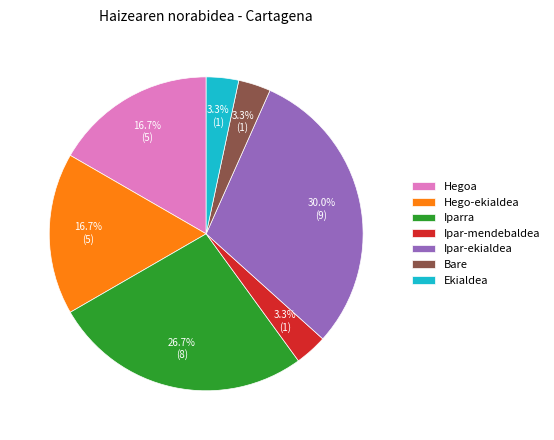

The Ipar-ekialdea slice represents 30% of the pie. True or false?

True